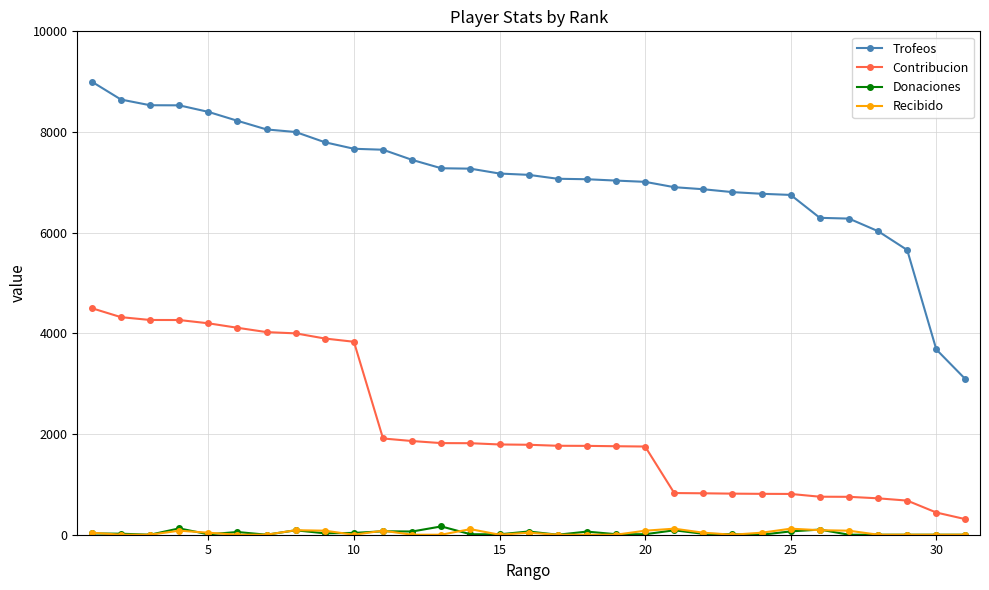

True or false: Donaciones has more than 2 interior local peaks.

True